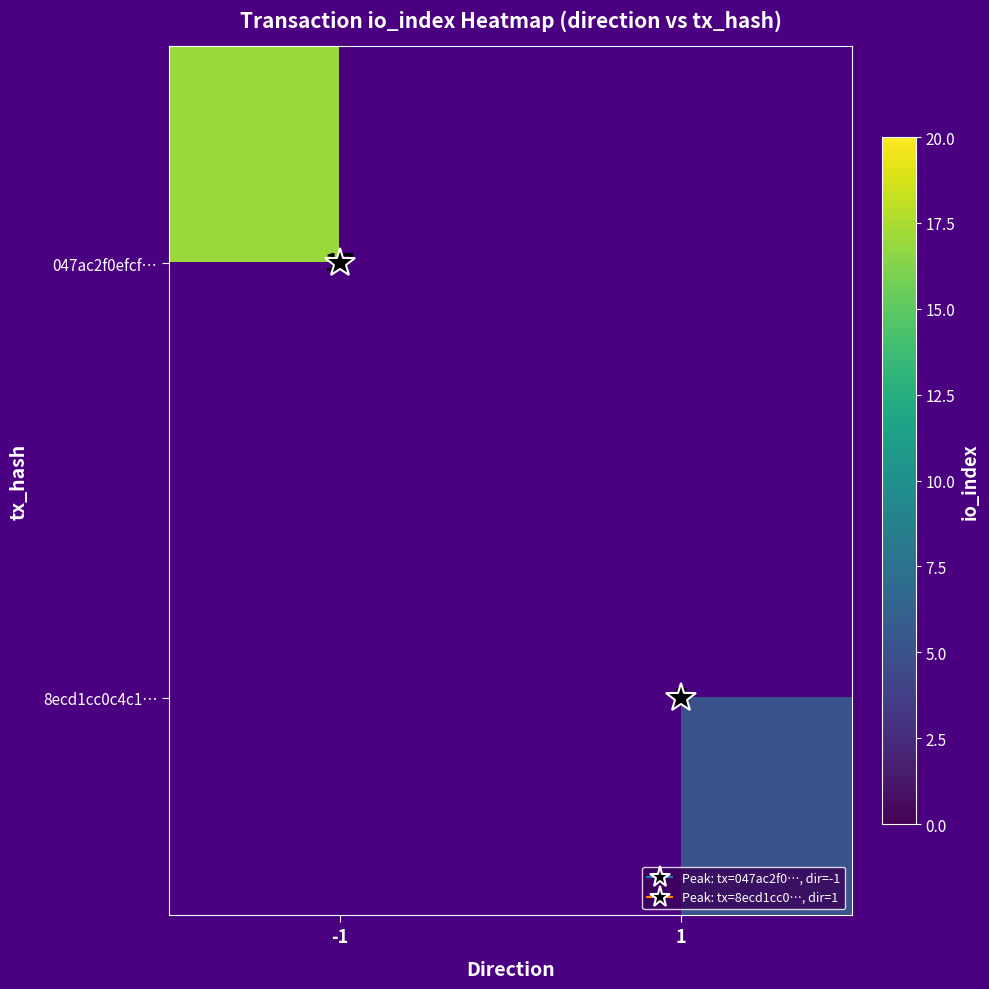

How many series are shown in this chart?

2